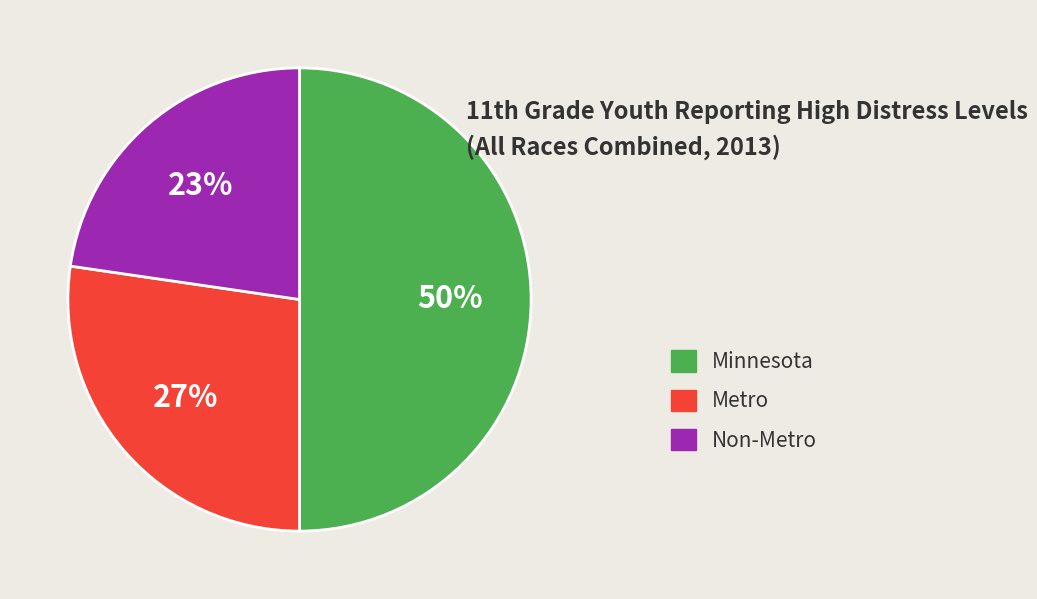

What is the largest slice in the pie chart?

Minnesota